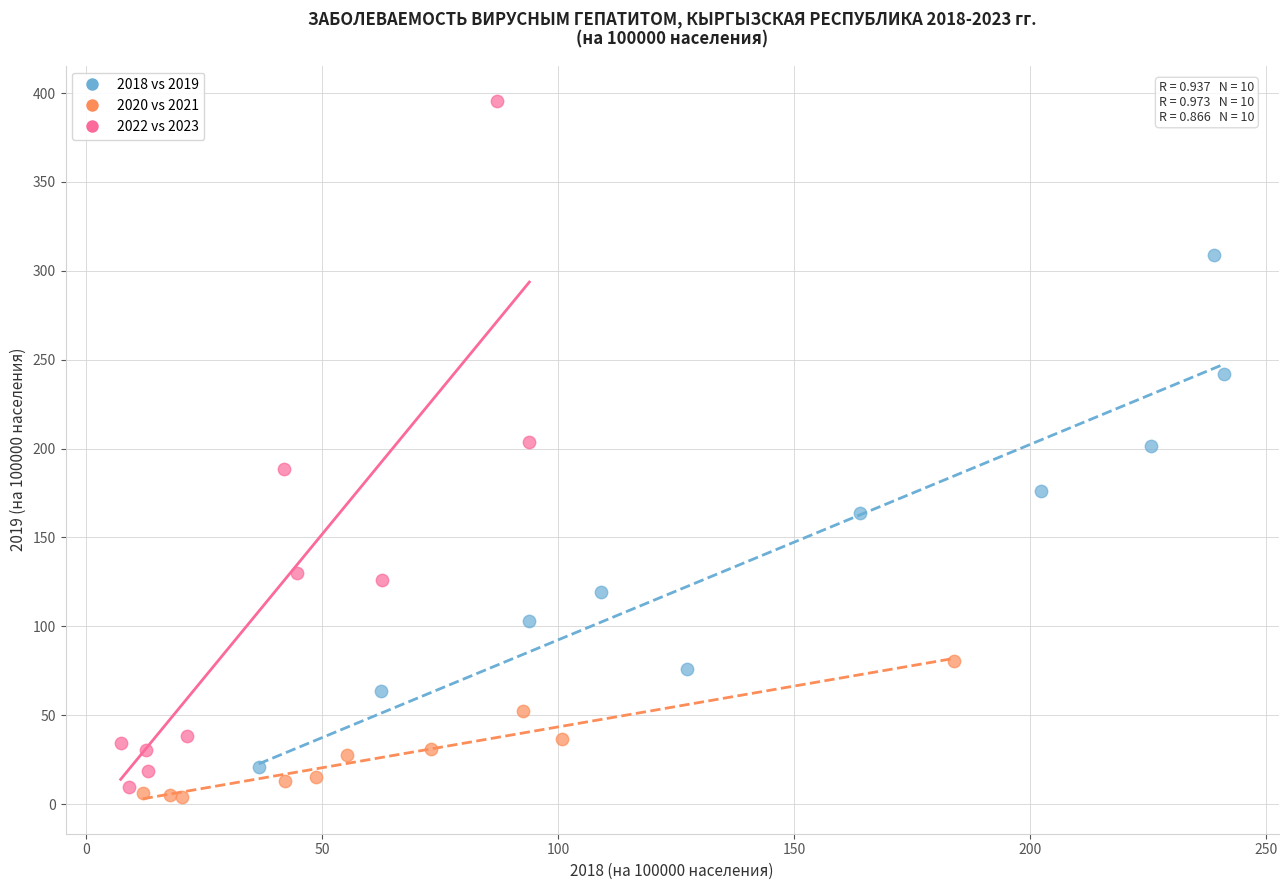

What are all the series names shown in the legend?

2018 vs 2019, 2020 vs 2021, 2022 vs 2023